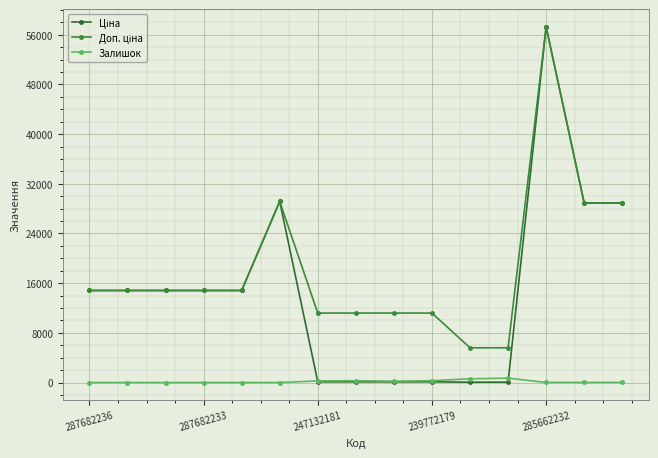

How many lines are shown in the chart?

3